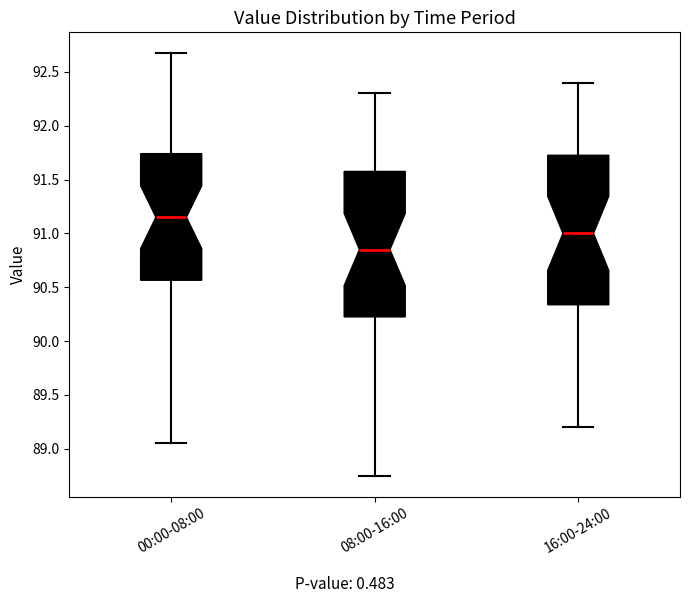

Where is the upper edge of the box for 08:00-16:00 on the y-axis? The values are not printed on the chart, so give them approximately, as read against the axis.

91.60